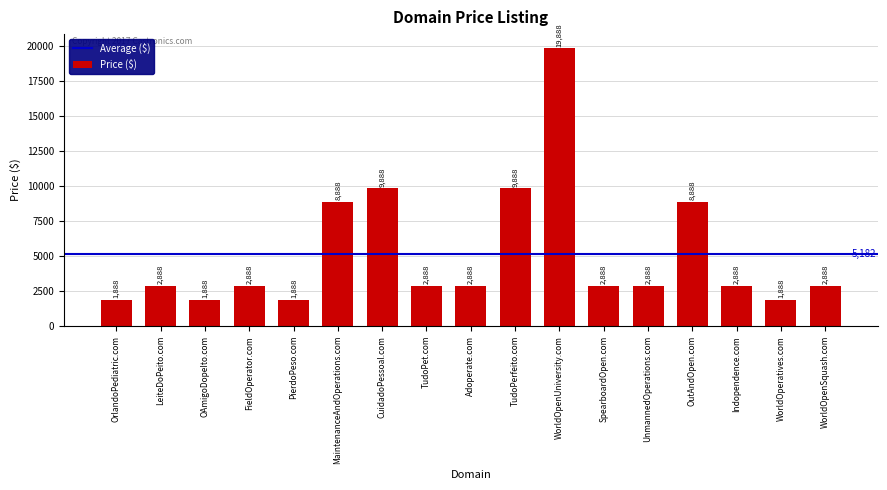

What is the ratio of the value at UnmannedOperations.com to the value at LeiteDoPeito.com?

1.0